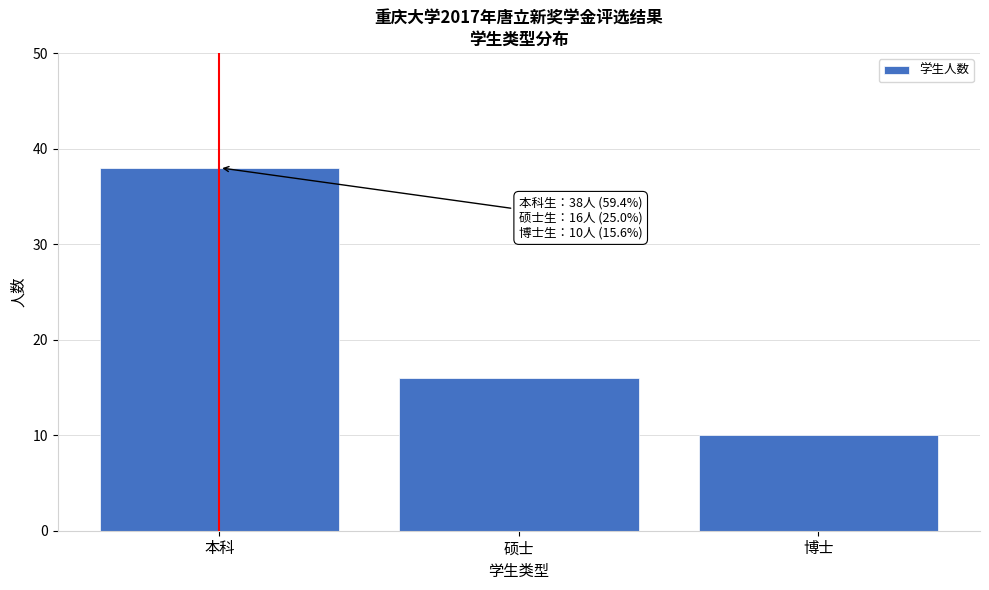

Reading right to left, transcribe all the data shown in this chart.

10	16	38